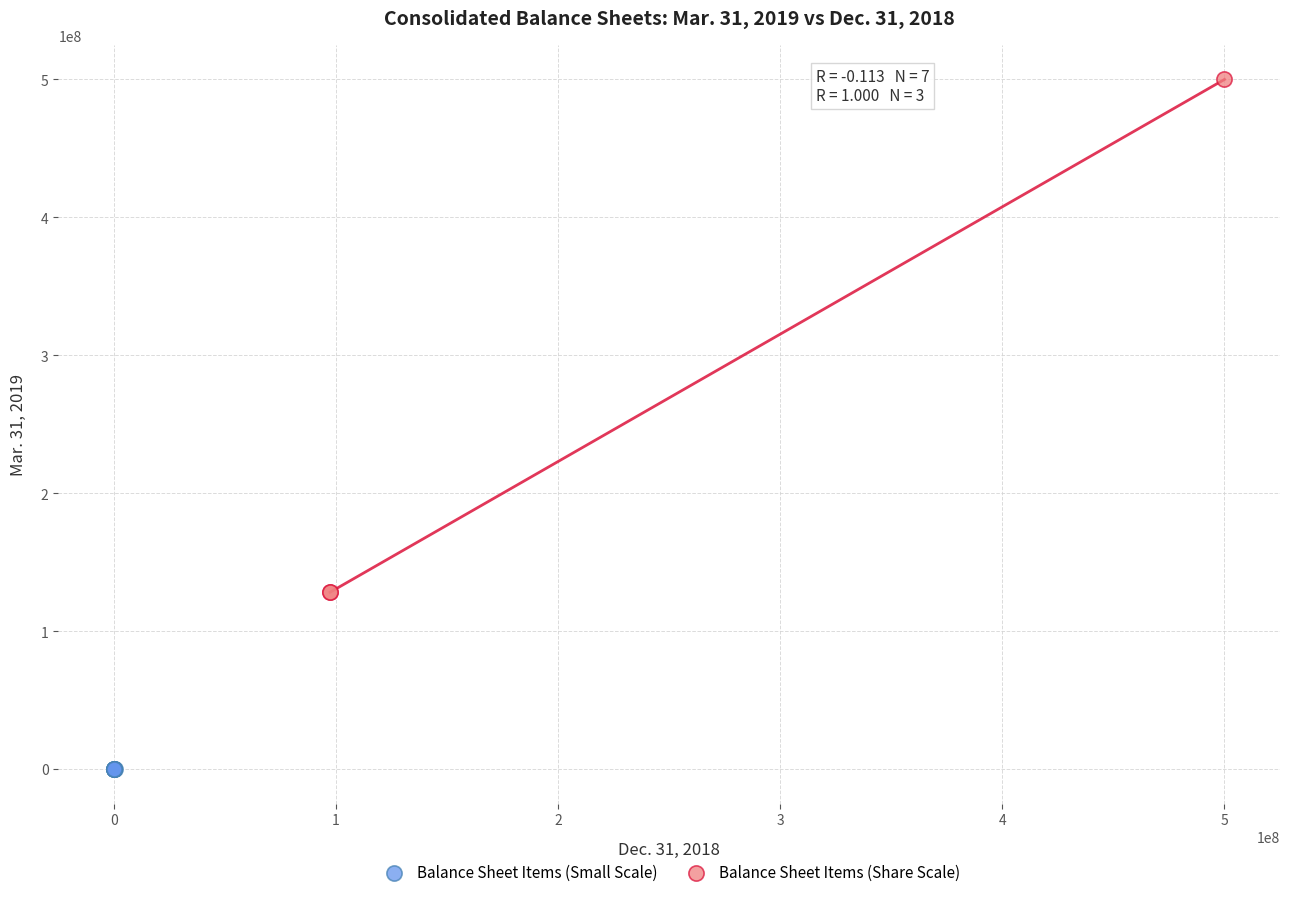

Which series has the widest spread of Y values?

Balance Sheet Items (Share Scale)